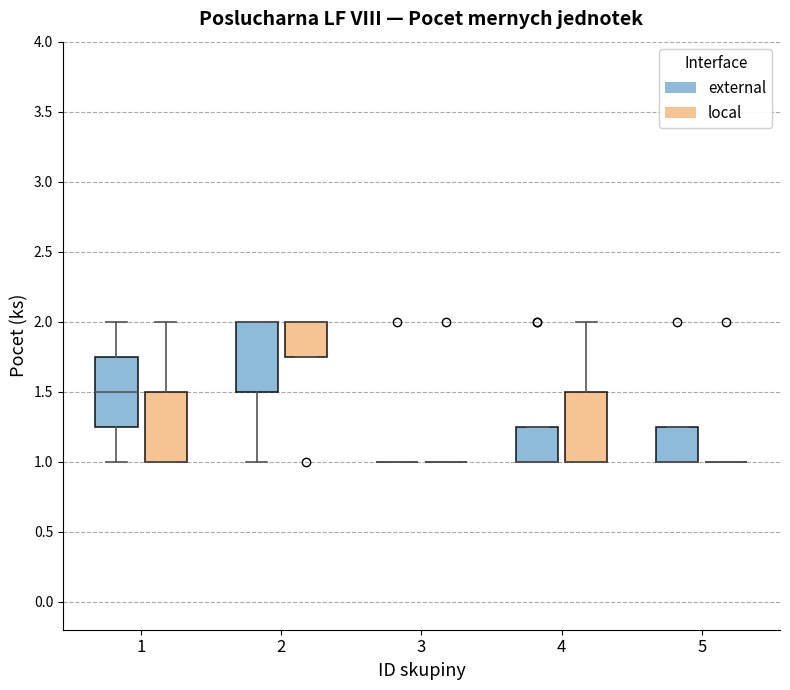

Where is the lower edge of the box for 2 (local) on the y-axis? The values are not printed on the chart, so give them approximately, as read against the axis.

1.75